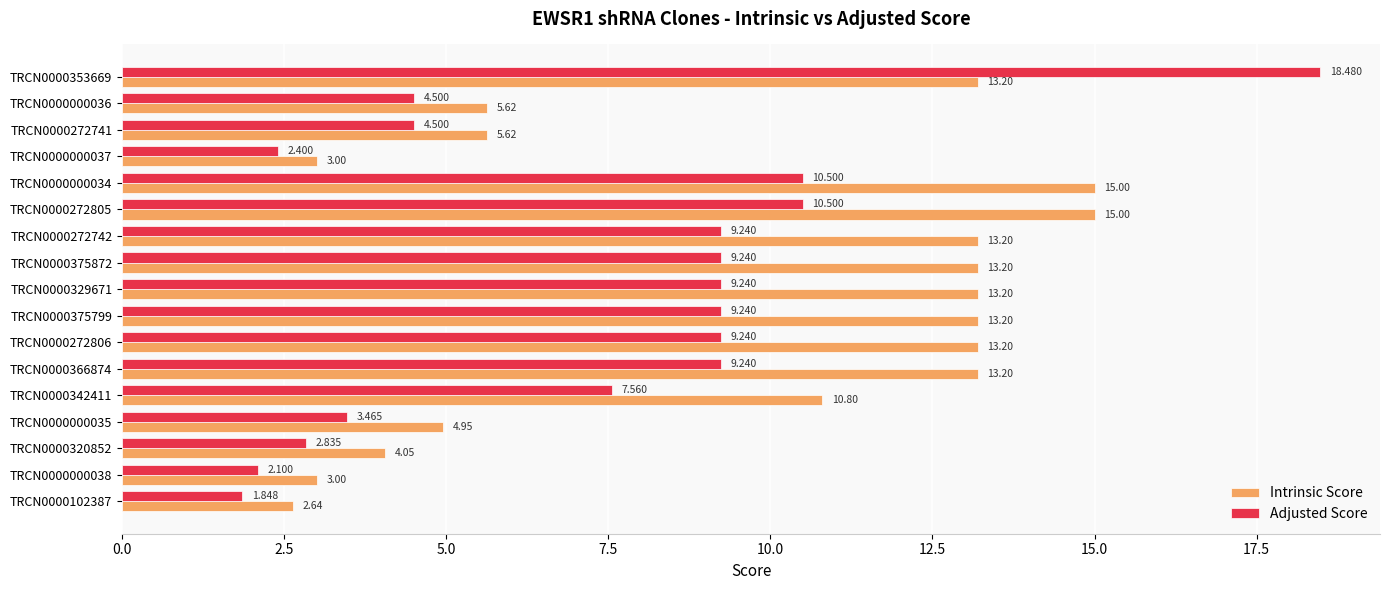

List the series in order of their overall mean, lowest first.

Adjusted Score, Intrinsic Score